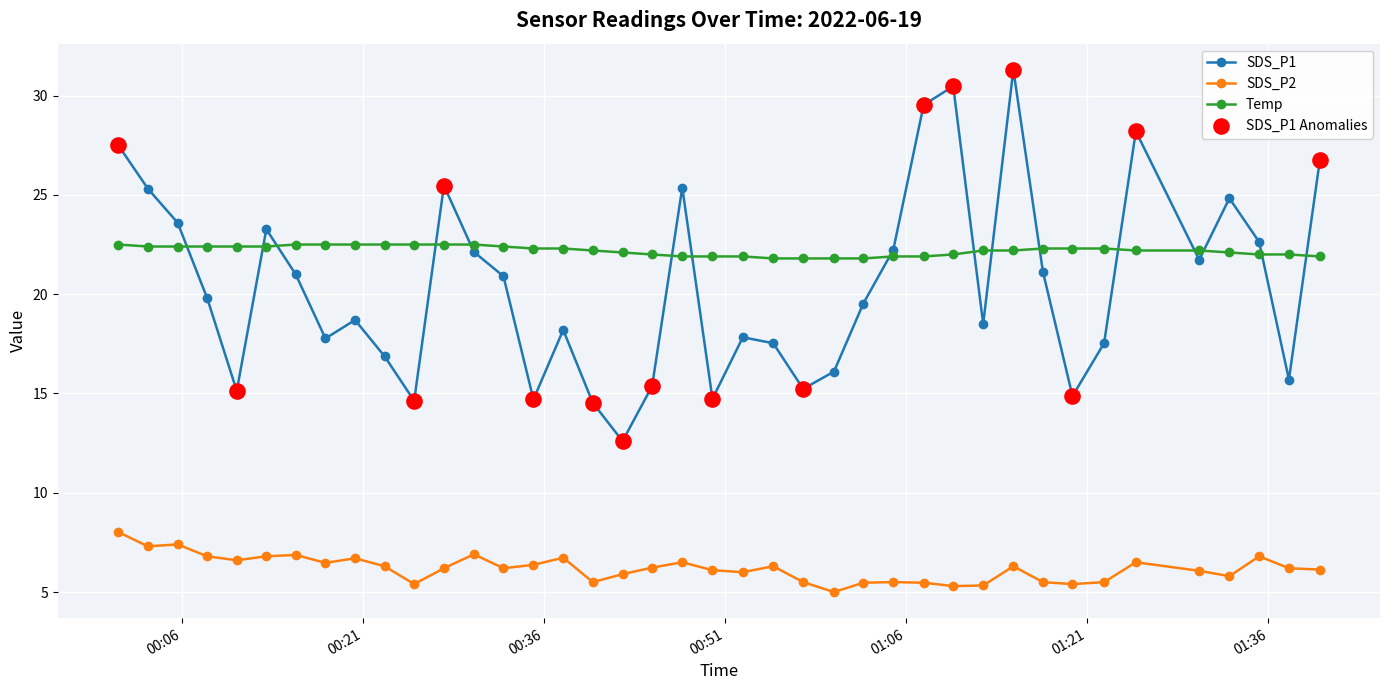

What is the difference between the maximum and minimum values in the SDS_P2 series?

3.0